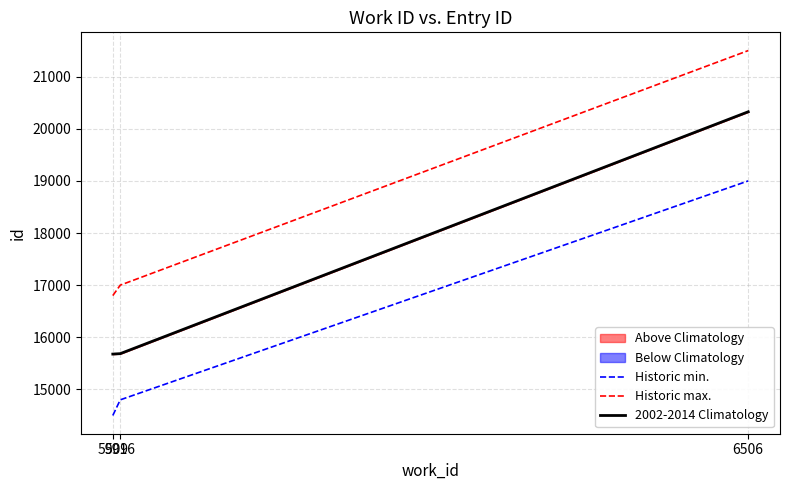

Reading left to right, list all the values displayed in this chart.

Historic min.: 14500	14800	19000
Historic max.: 16800	17000	21500
2002-2014 Climatology: 15678	15686	20326